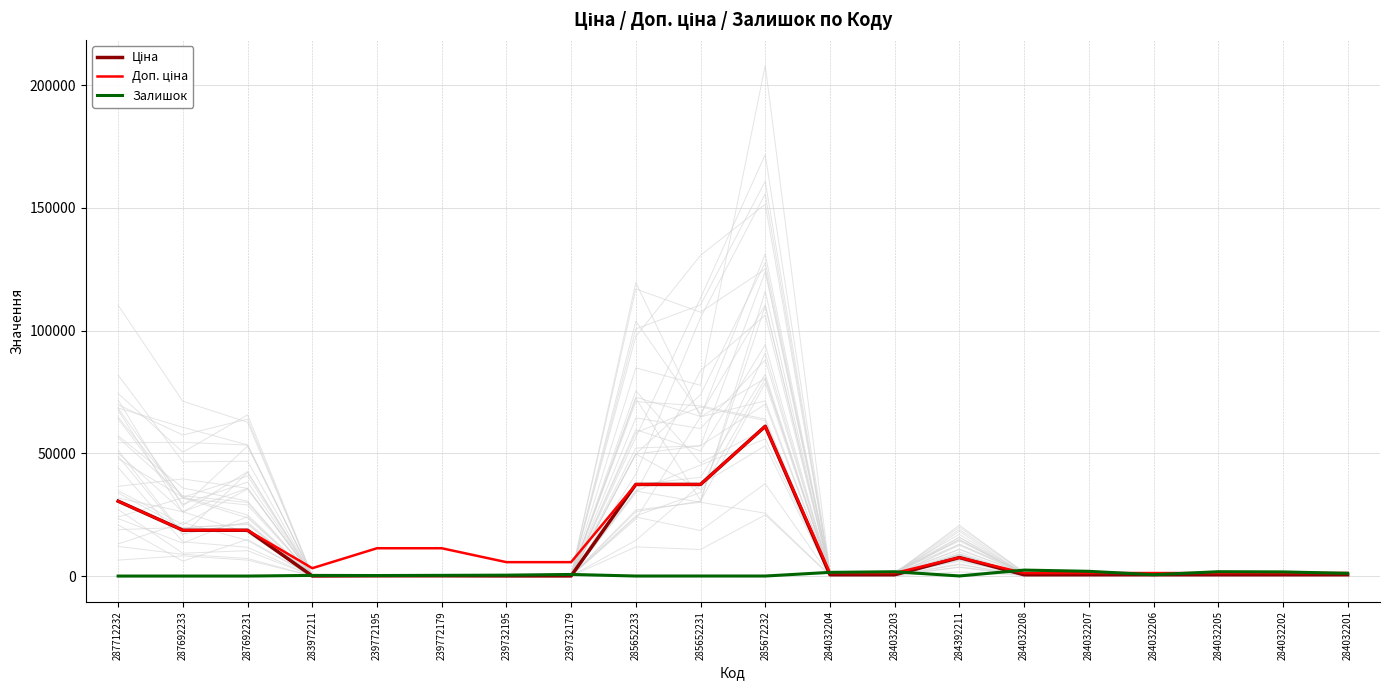

Reading left to right, extract all data points from this chart.

Ціна: 30512.3	18671.5	18671.5	32.0	113.3	113.3	56.7	56.7	37343.0	37343.0	61024.7	535.4	535.4	7545.9	535.4	535.4	535.4	535.4	535.4	535.4
Доп. ціна: 30512.3	18671.5	18671.5	3205.0	11334.0	11334.0	5667.0	5667.0	37343.0	37343.0	61024.7	1227.2	1227.2	7545.9	1227.2	1227.2	1227.2	1227.2	1227.2	1227.2
Залишок: 0.0	0.0	0.0	264.0	215.0	290.0	370.0	658.0	12.0	22.0	15.0	1506.0	1756.0	39.0	2433.0	1936.0	541.0	1775.0	1687.0	1111.0